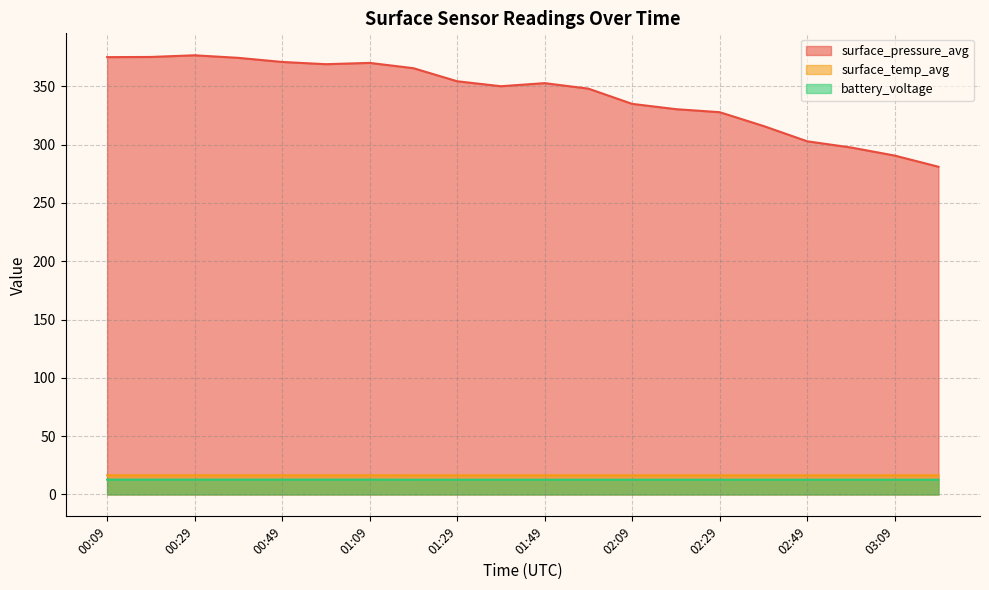

True or false: surface_temp_avg has more than 0 interior local peaks.

True